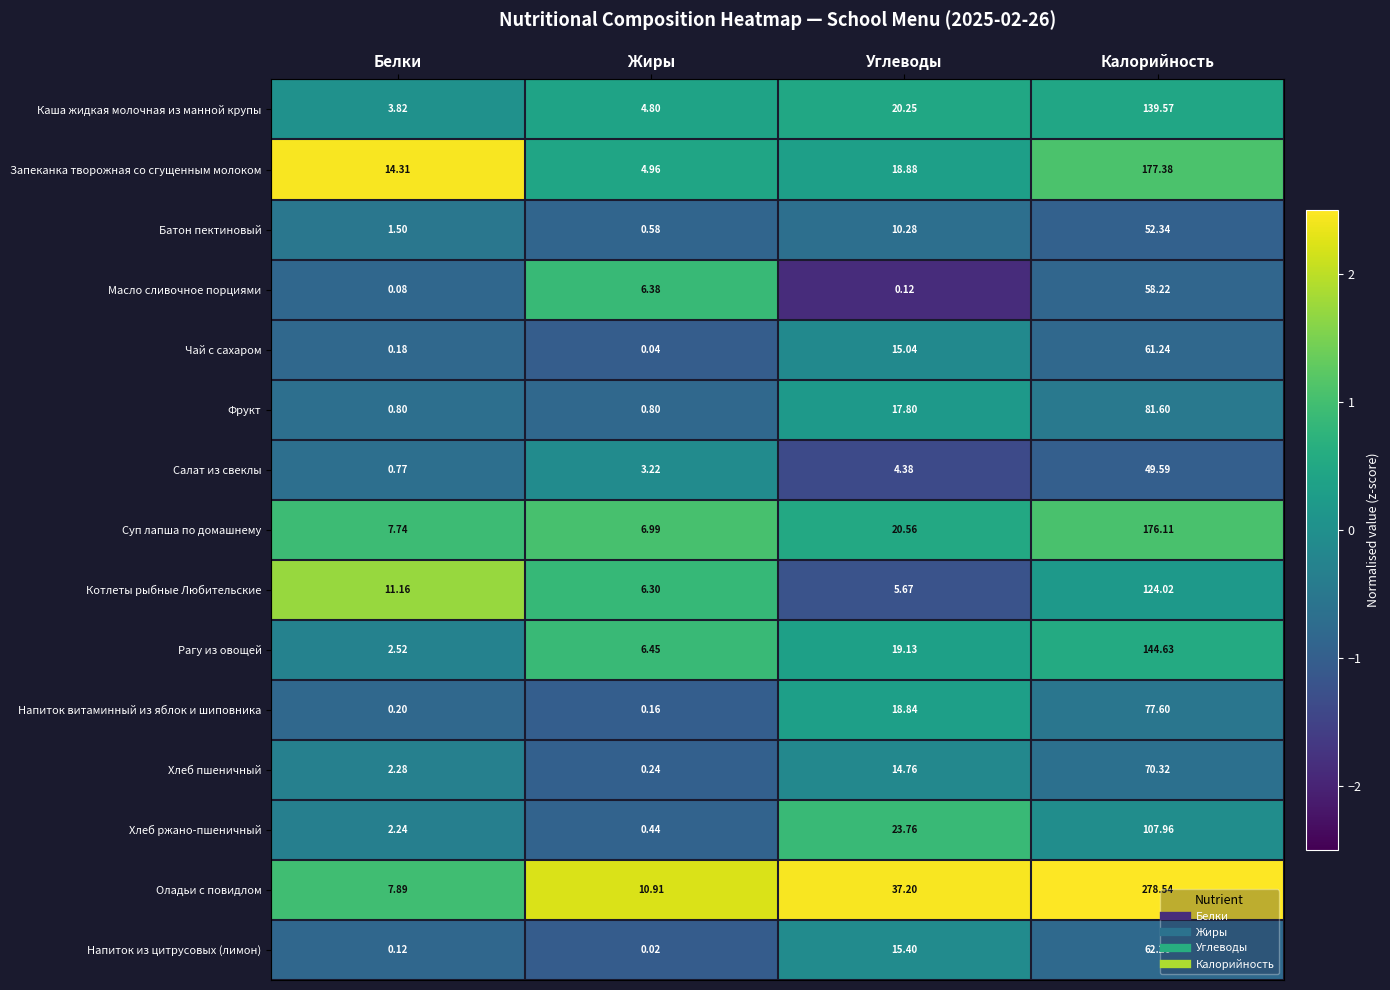

List the series in order of their peak value, lowest first.

Салат из свеклы, Батон пектиновый, Масло сливочное порциями, Чай с сахаром, Напиток из цитрусовых (лимон), Хлеб пшеничный, Напиток витаминный из яблок и шиповника, Фрукт, Хлеб ржано-пшеничный, Котлеты рыбные Любительские, Каша жидкая молочная из манной крупы, Рагу из овощей, Суп лапша по домашнему, Запеканка творожная со сгущенным молоком, Оладьи с повидлом